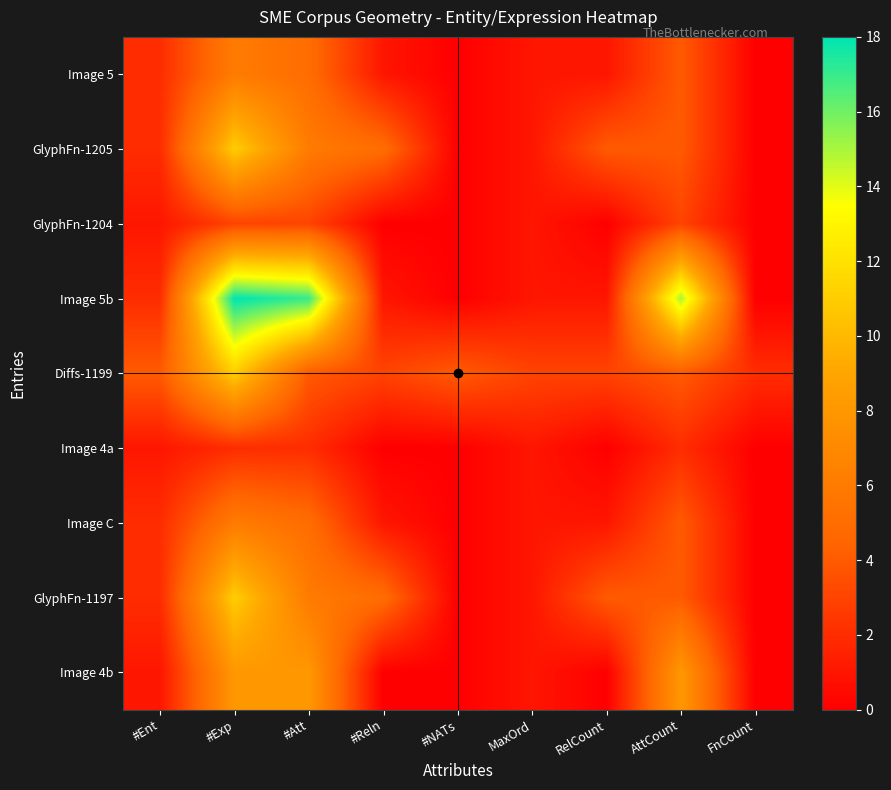

Which series has the widest spread of values?

Image 5b